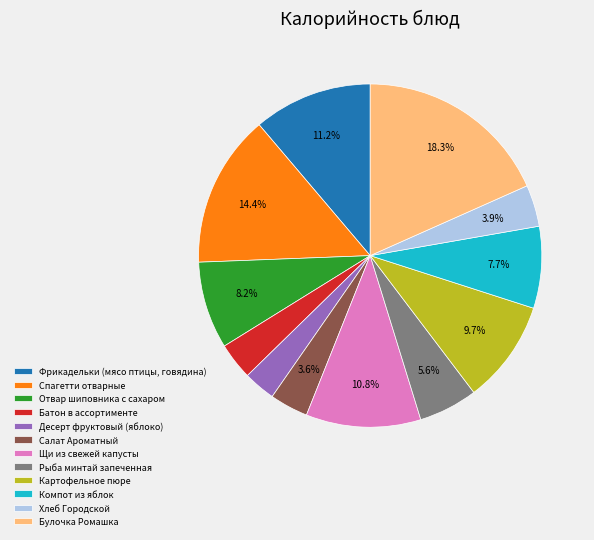

To the nearest percent, what is the difference between the Картофельное пюре and Булочка Ромашка slice percentages?

9%